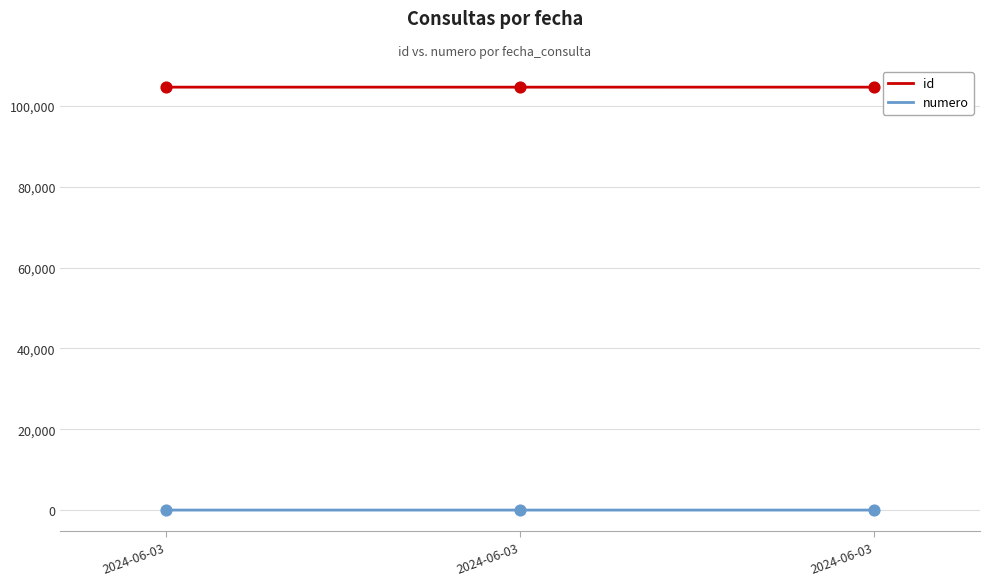

Which series has the largest total across all categories?

id